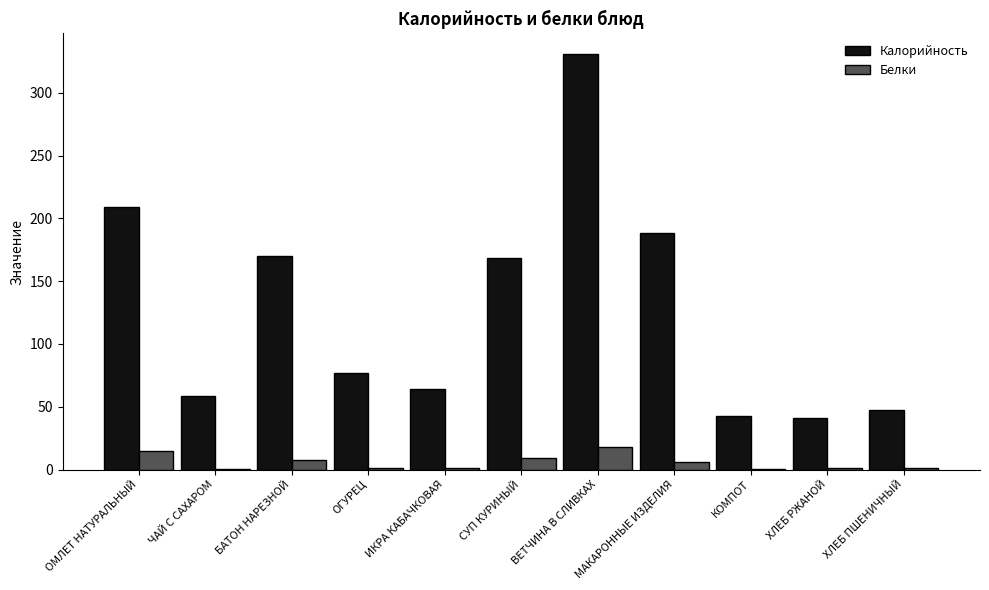

Which series has the largest total across all categories?

Калорийность